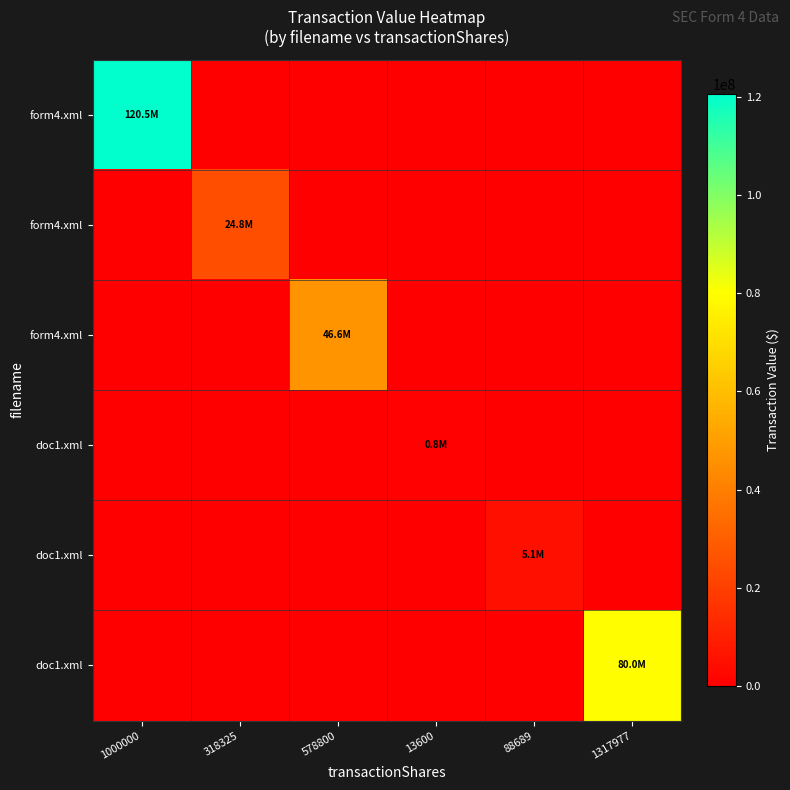

How many distinct data groups are displayed?

6